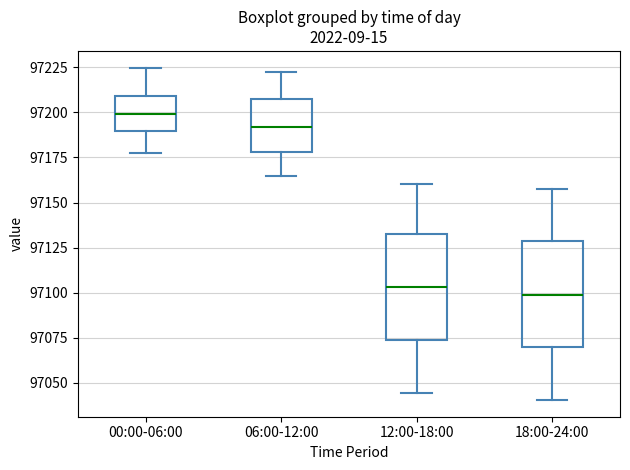

Reading left to right, read every box against the y-axis: the position of its median line, the range the box covers, and the ends of its whiskers. The values are not printed on the chart, so give them approximately, as read against the axis.

00:00-06:00: median 97200, box 97190 to 97210, whiskers 97180 to 97225
06:00-12:00: median 97190, box 97180 to 97205, whiskers 97165 to 97220
12:00-18:00: median 97105, box 97075 to 97130, whiskers 97045 to 97160
18:00-24:00: median 97100, box 97070 to 97130, whiskers 97040 to 97155